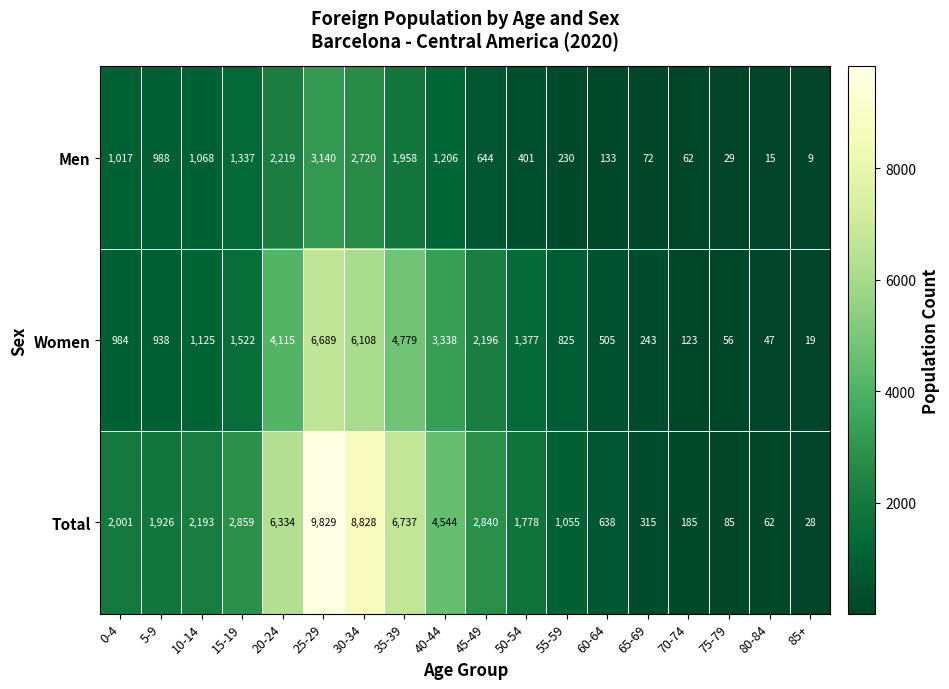

List the series in order of their overall mean, highest first.

Total, Women, Men